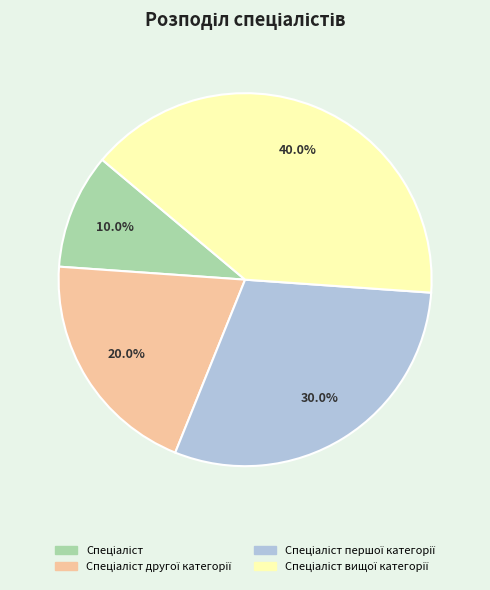

Is there any slice that represents more than half of the pie?

No